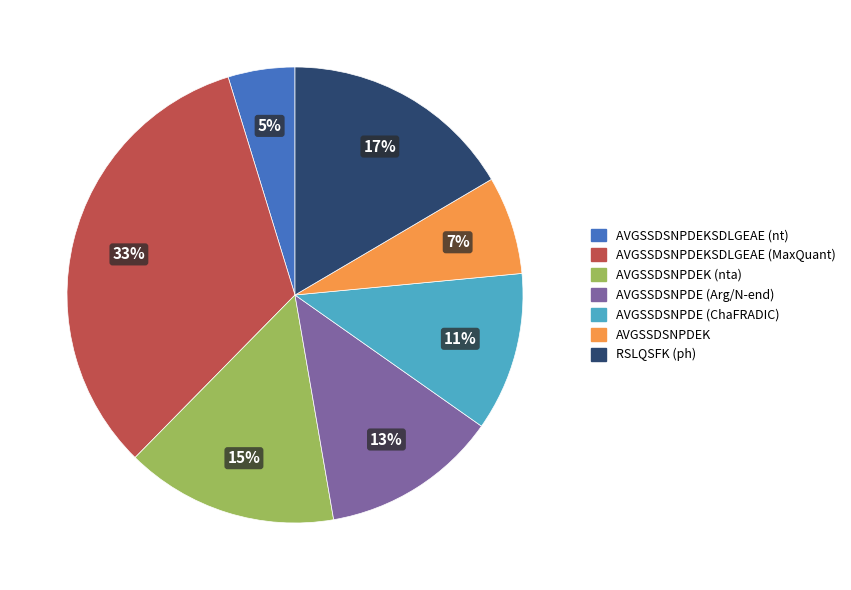

Does any single category account for the majority?

No